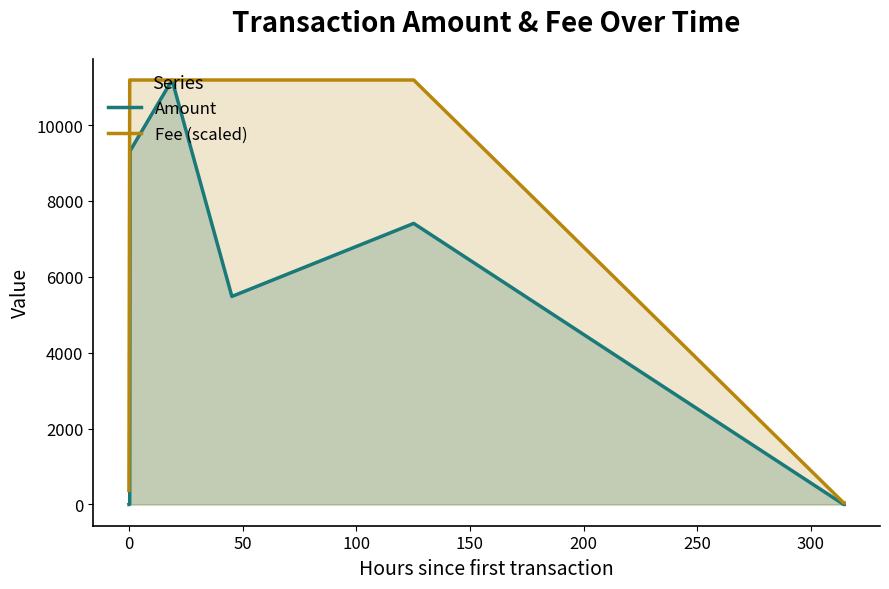

What is the greatest value displayed?

11185.9